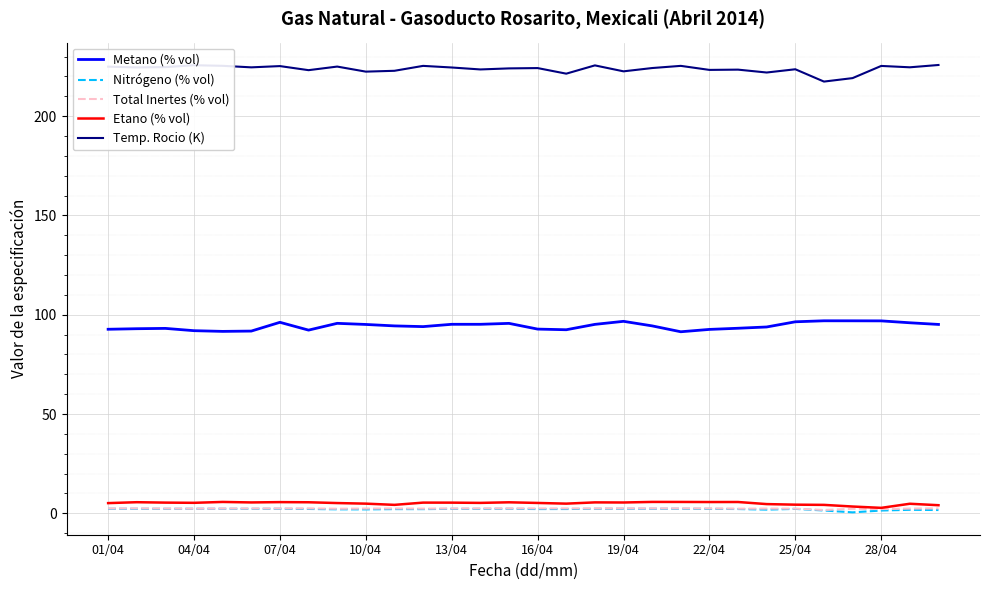

What is the highest value of the Temp. Rocio (K) series?

225.8